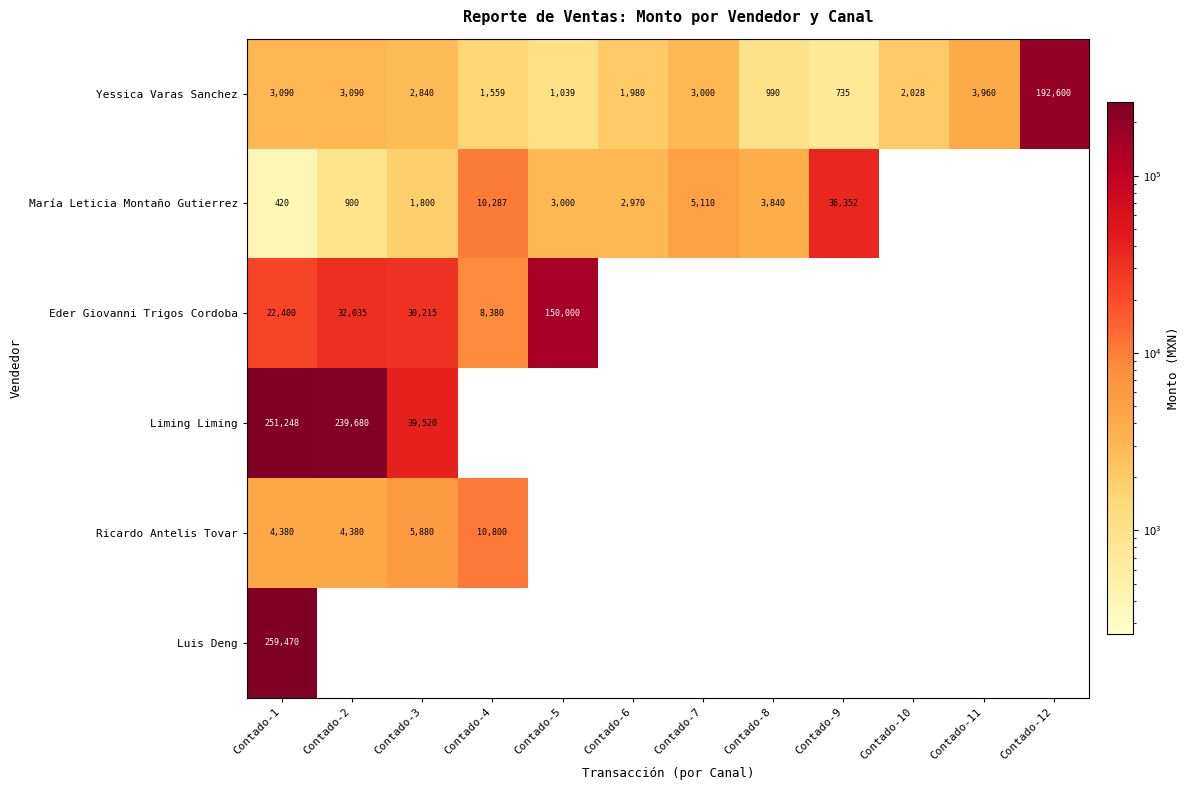

What is the difference between the highest and lowest values at Contado-1?

259050